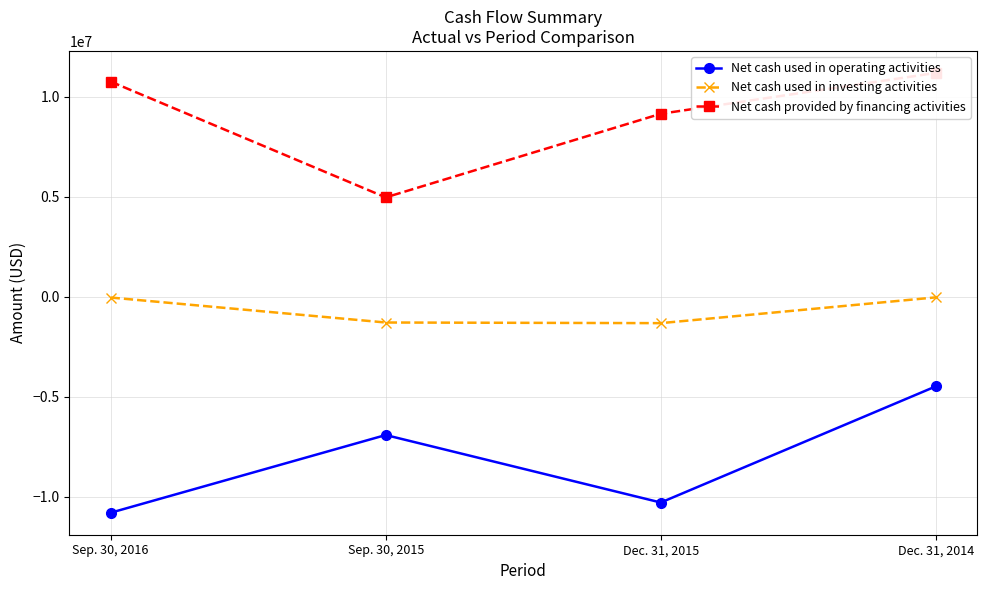

What is the label of the 4th point from the right?

Sep. 30, 2016